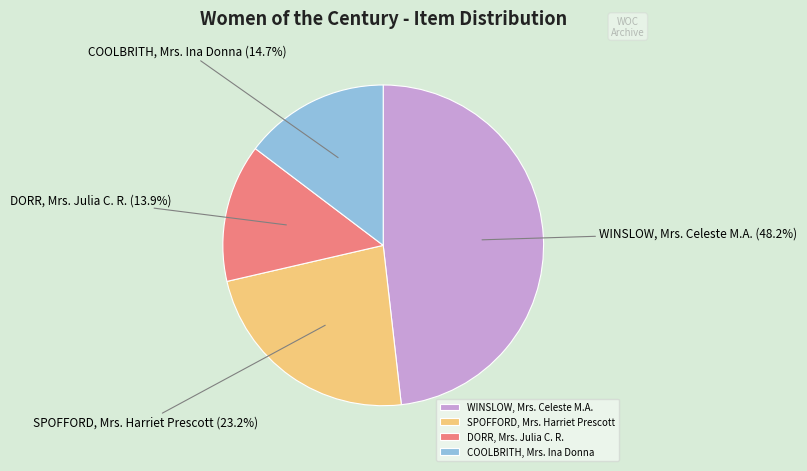

What percentage is the DORR, Mrs. Julia C. R. slice, to the nearest percent?

14%